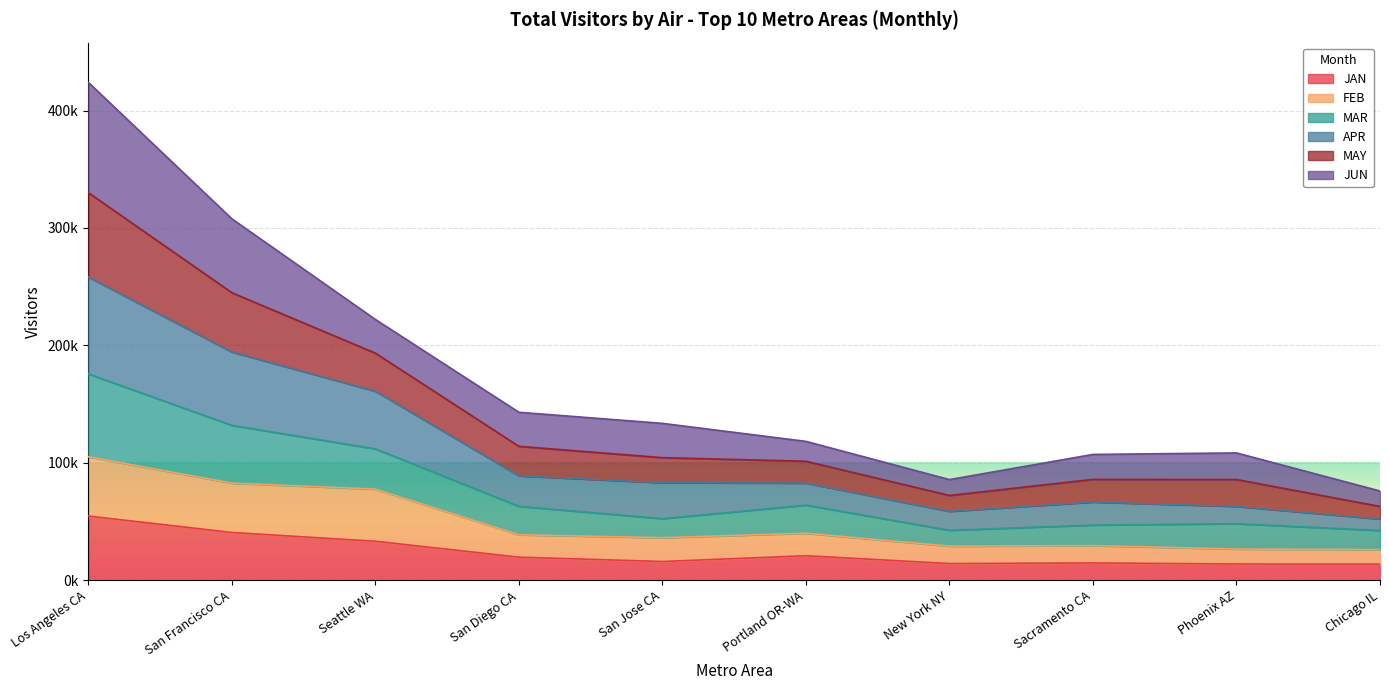

Which has a higher value, San Diego CA or Los Angeles CA?

Los Angeles CA